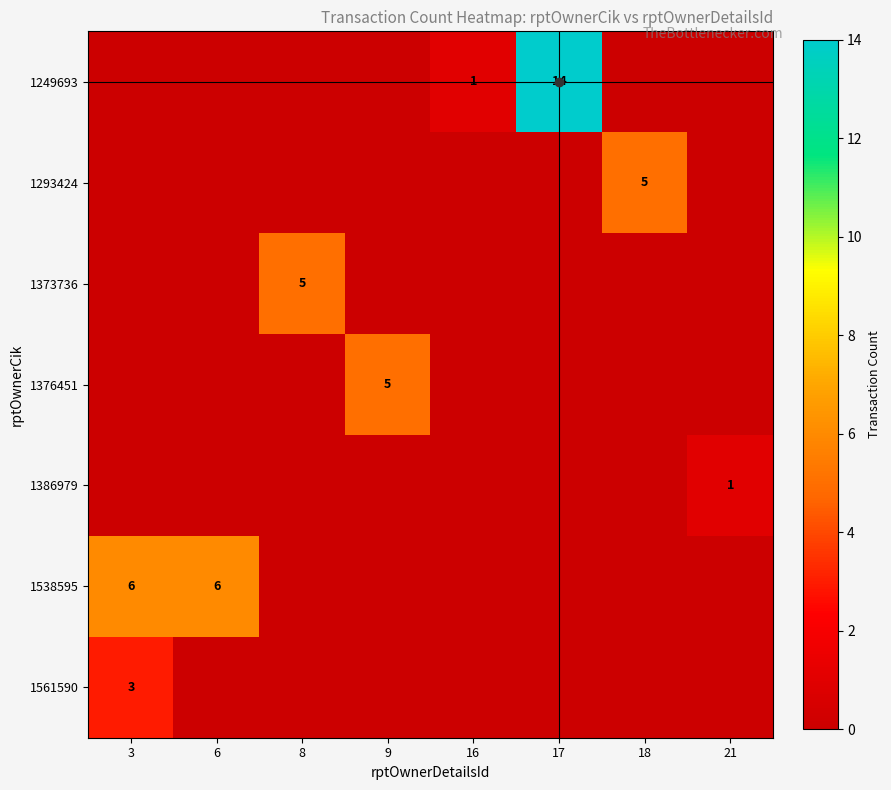

True or false: 1538595 has a value of 6 at 3.

True